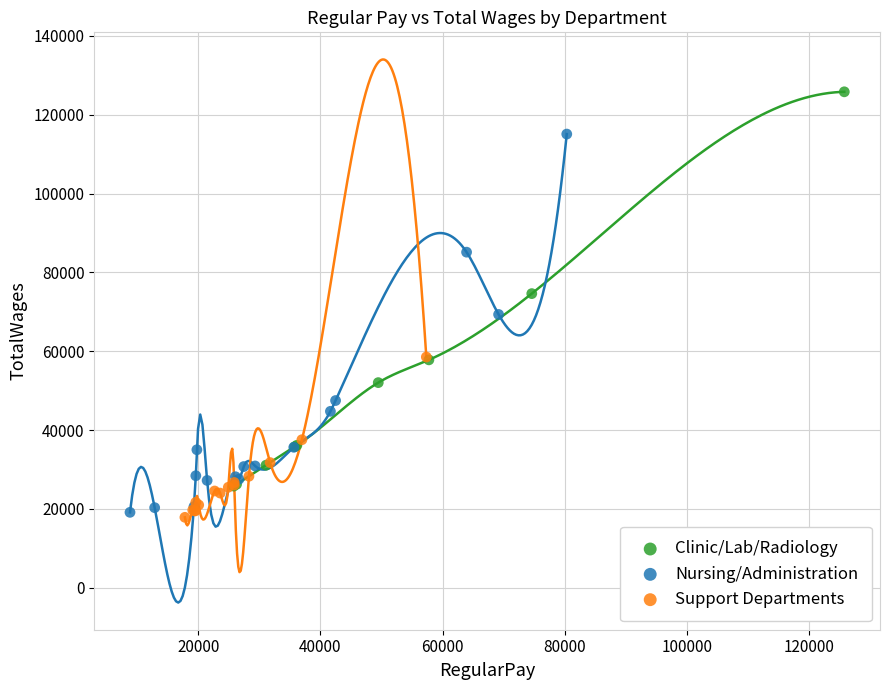

Which series reaches the maximum Y coordinate?

Clinic/Lab/Radiology